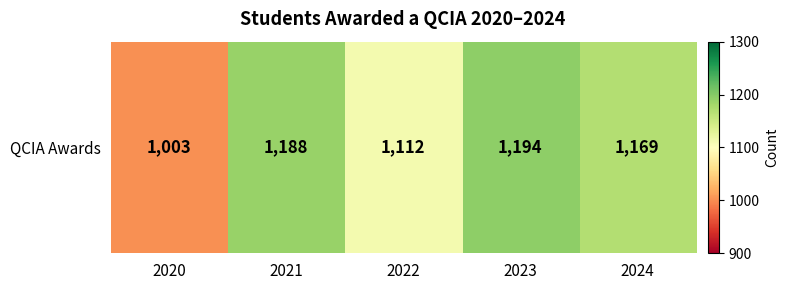

List the labels in order of value, largest first.

2023, 2021, 2024, 2022, 2020